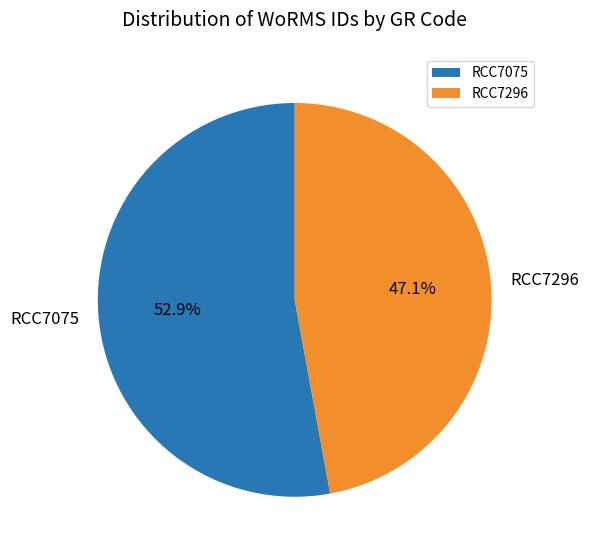

Is it true that RCC7075 is 53% of the pie?

True